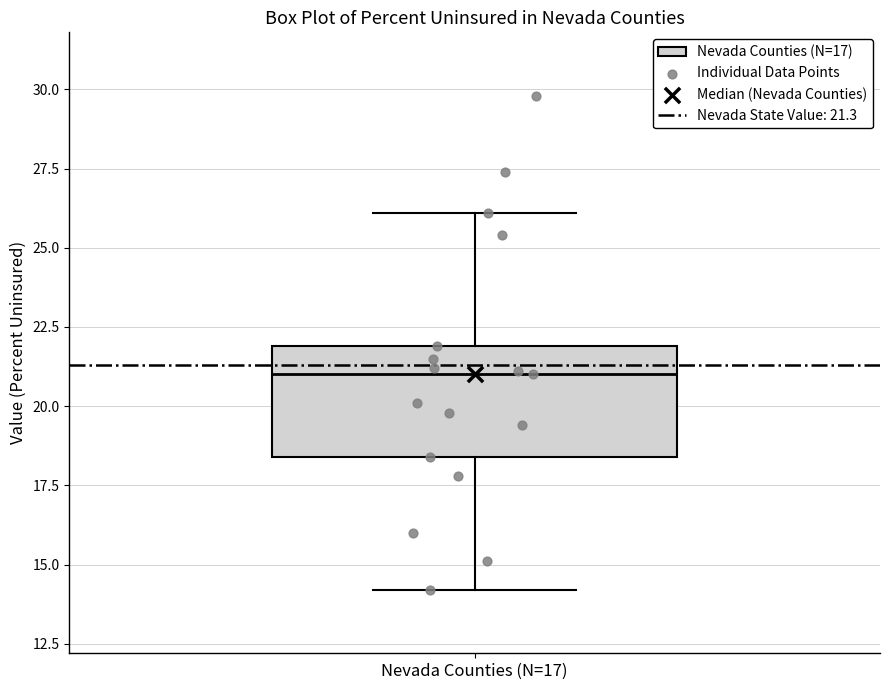

Where does the upper whisker of the box for Nevada Counties (N=17) end on the y-axis? The values are not printed on the chart, so give them approximately, as read against the axis.

26.0